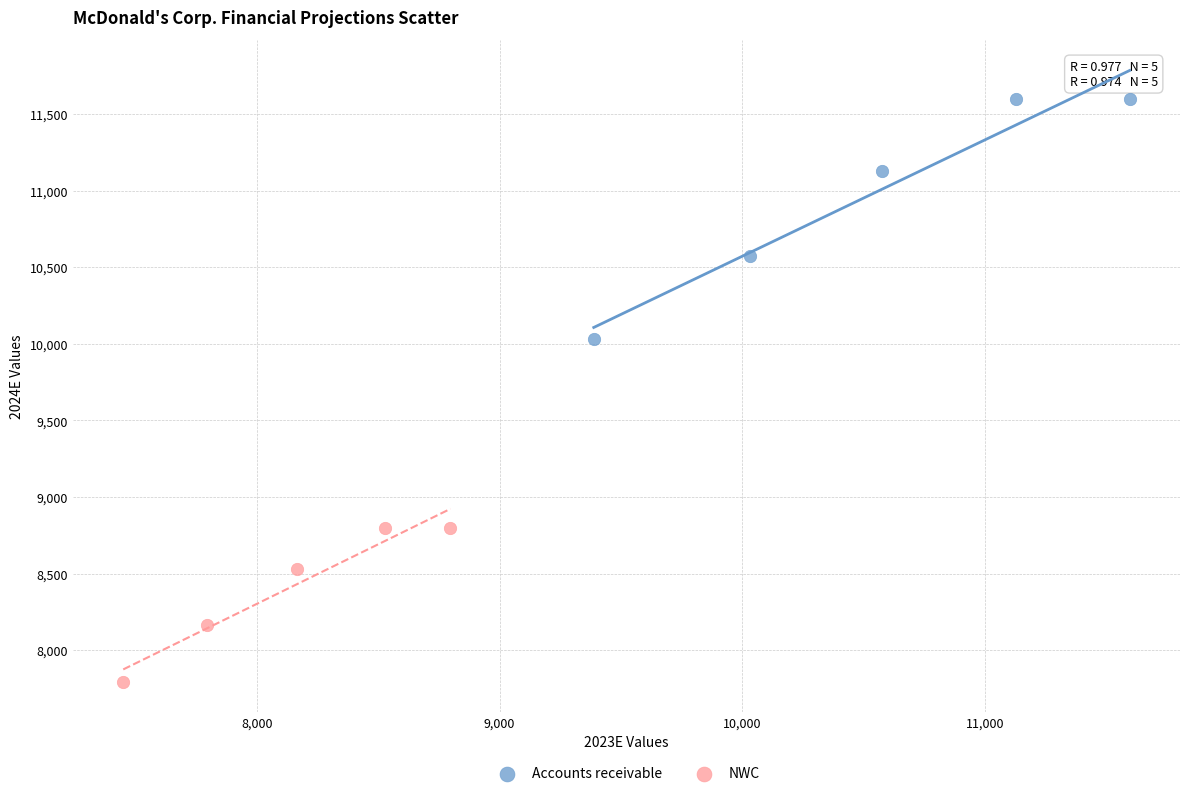

Which series reaches the maximum Y coordinate?

Accounts receivable